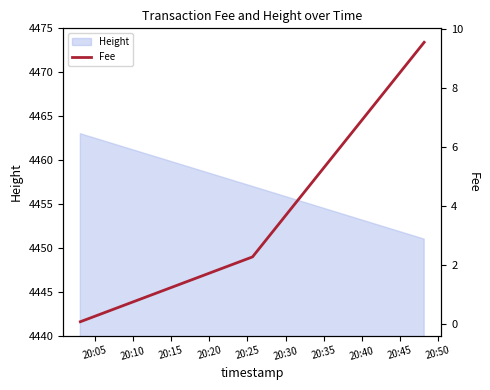

True or false: the data shows 12.7 at 20:15.

False